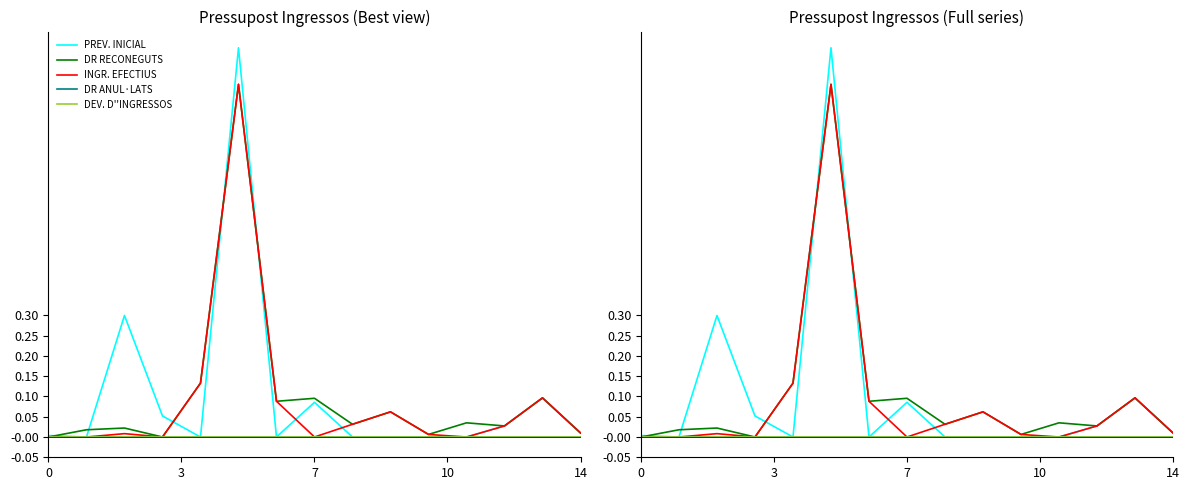

Does the chart display data point markers on the line(s)?

No